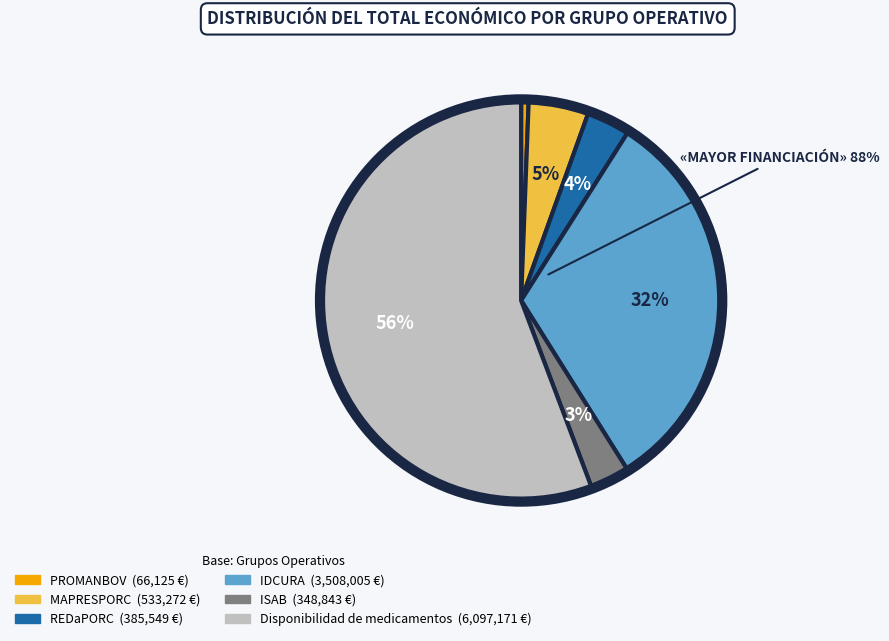

Which has a higher value, Disponibilidad de medicamentos or MAPRESPORC?

Disponibilidad de medicamentos